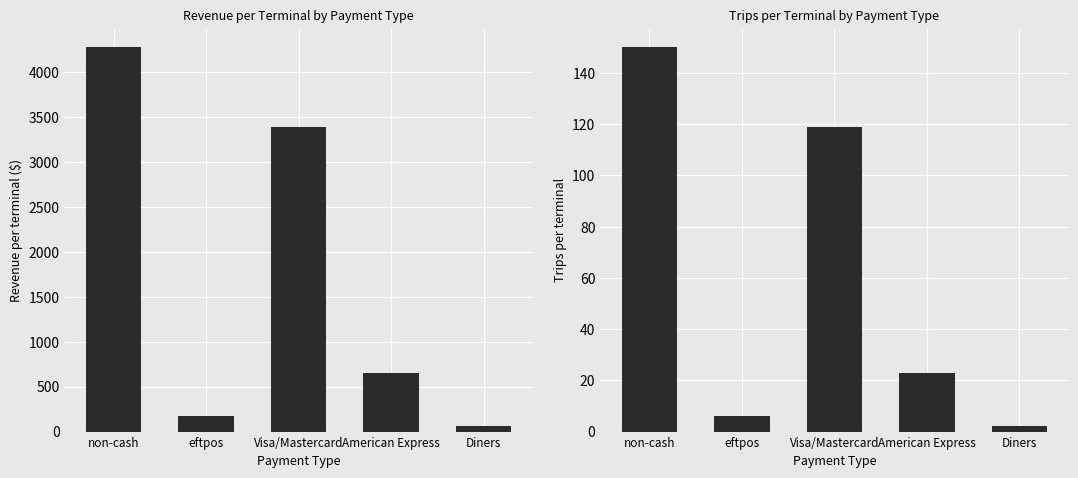

At which category is the sum across all series the highest?

non-cash